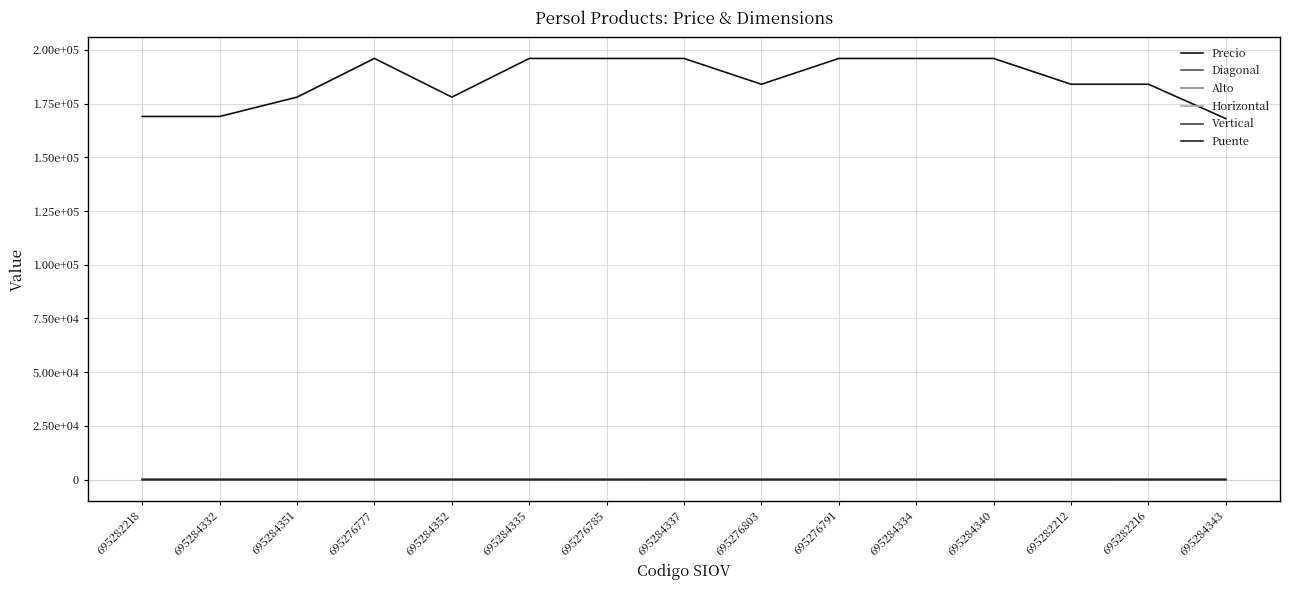

What is the minimum value for Alto?

36